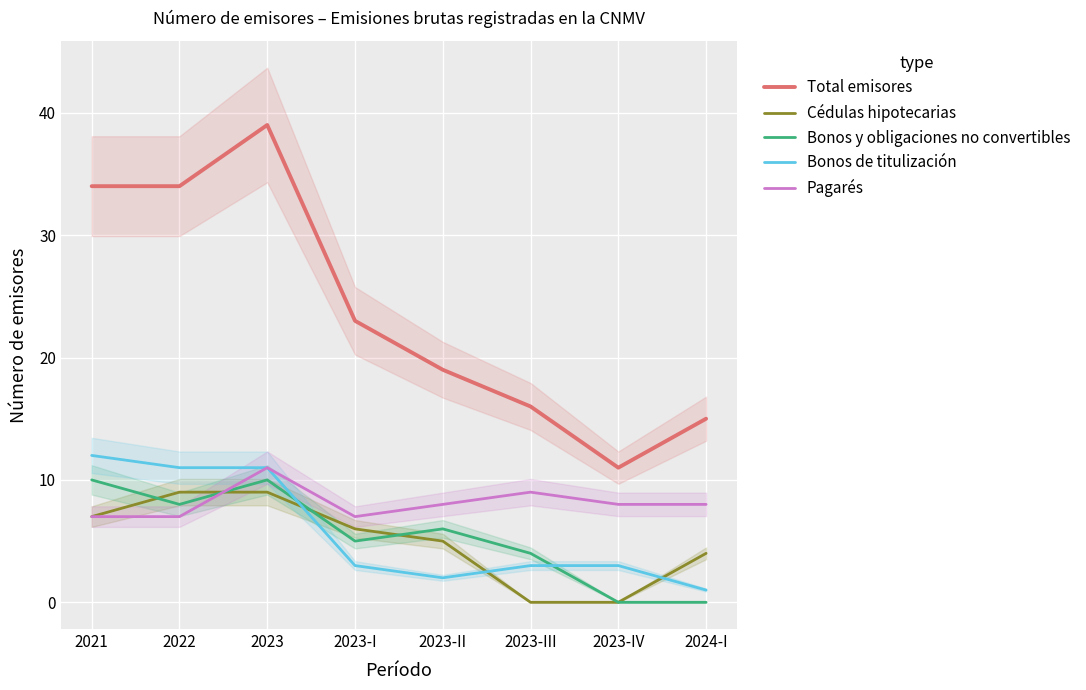

Which has a higher value, 2023-III or 2022?

2022